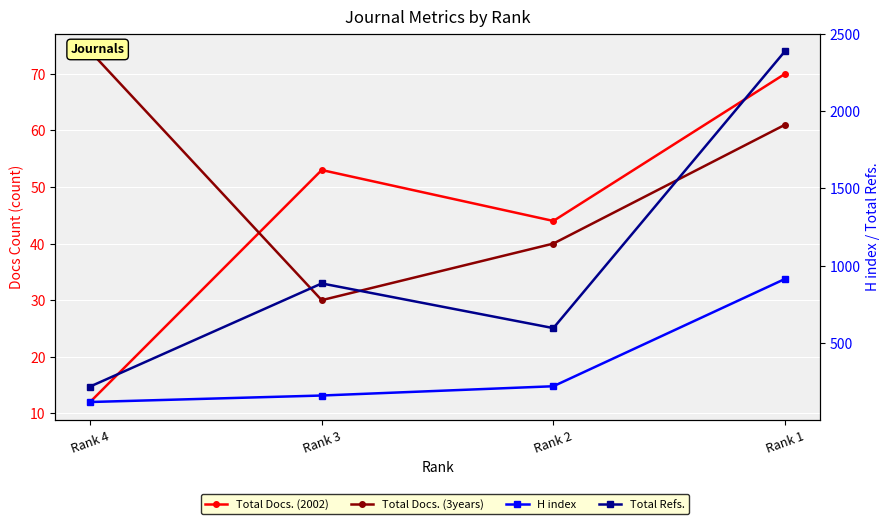

What is the highest value of the Total Docs. (2002) series?

70